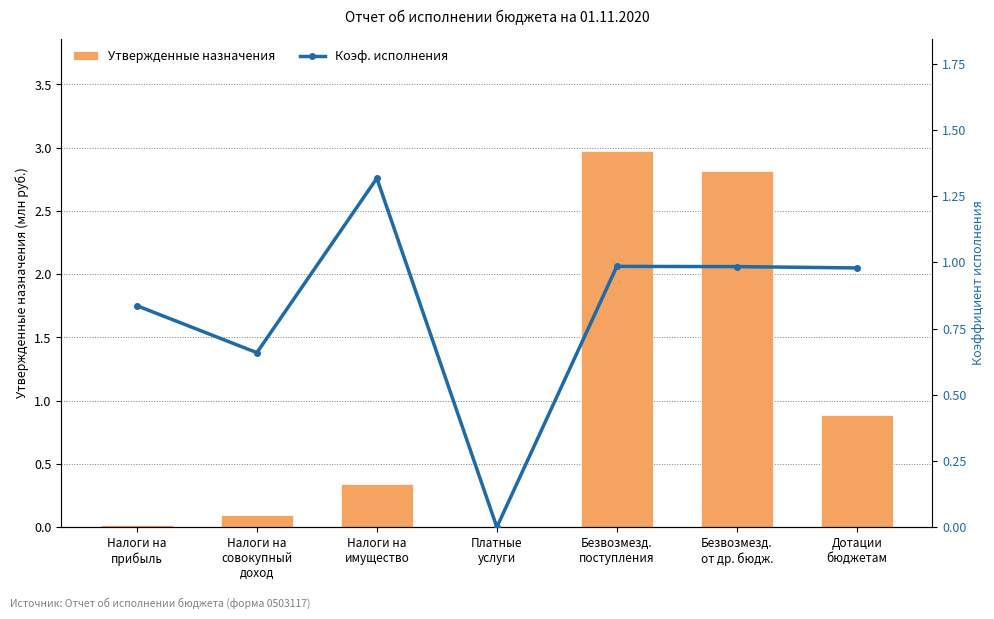

The value of Утвержденные назначения at Налоги на
прибыль is 0.0. True or false?

True